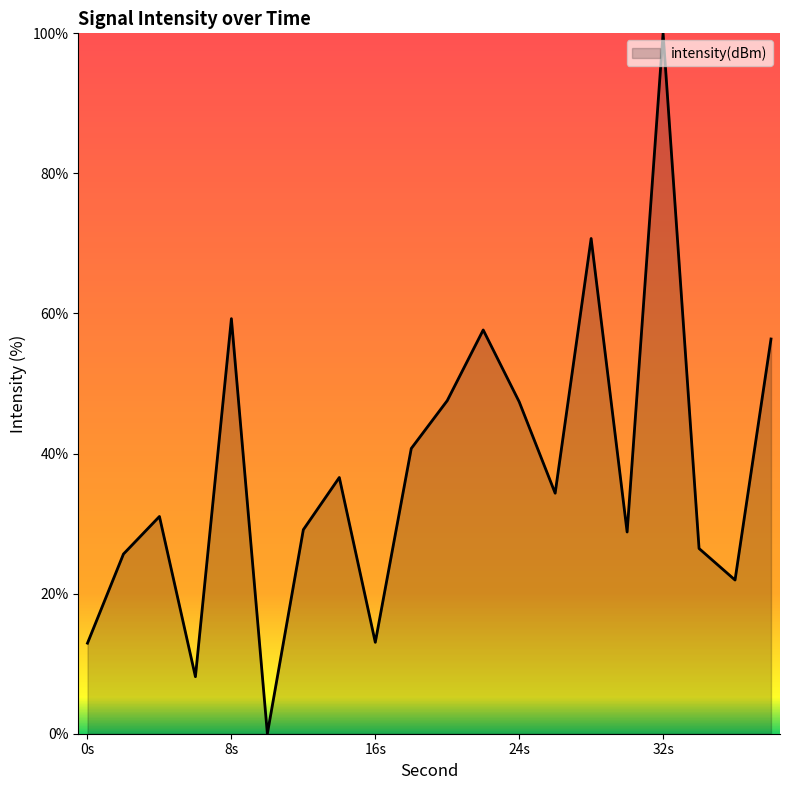

What is the maximum value shown in the chart?

100.0